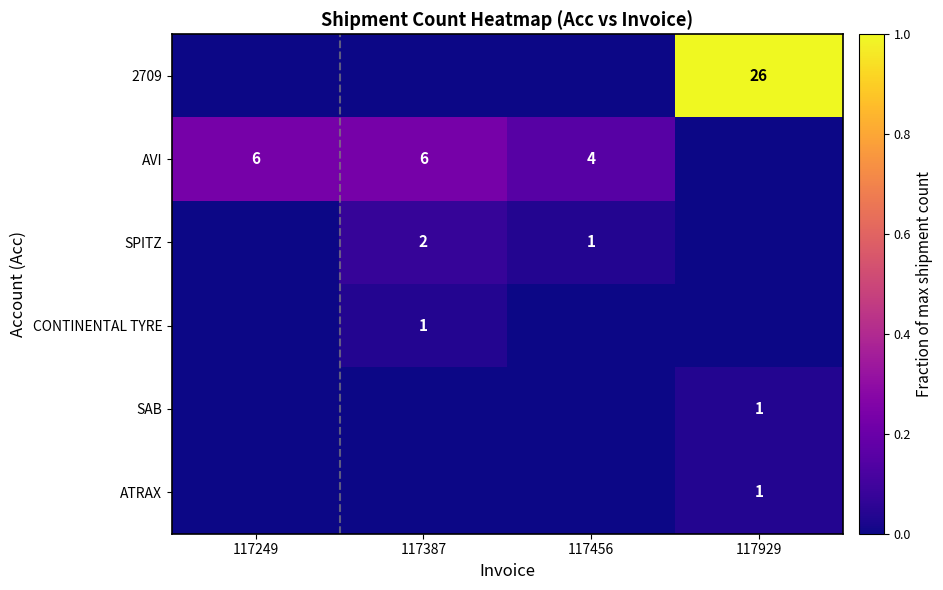

The value of AVI at 117456 is 4. True or false?

True